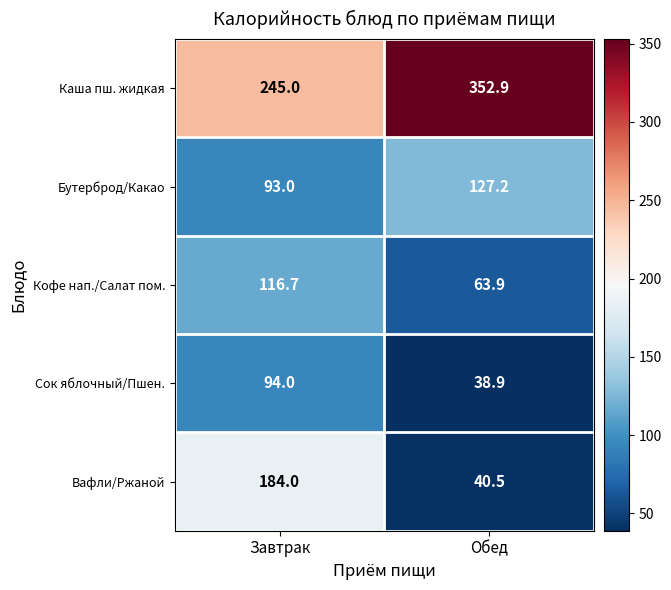

What is the sum of the Бутерброд/Какао values at Завтрак and Обед?

220.2